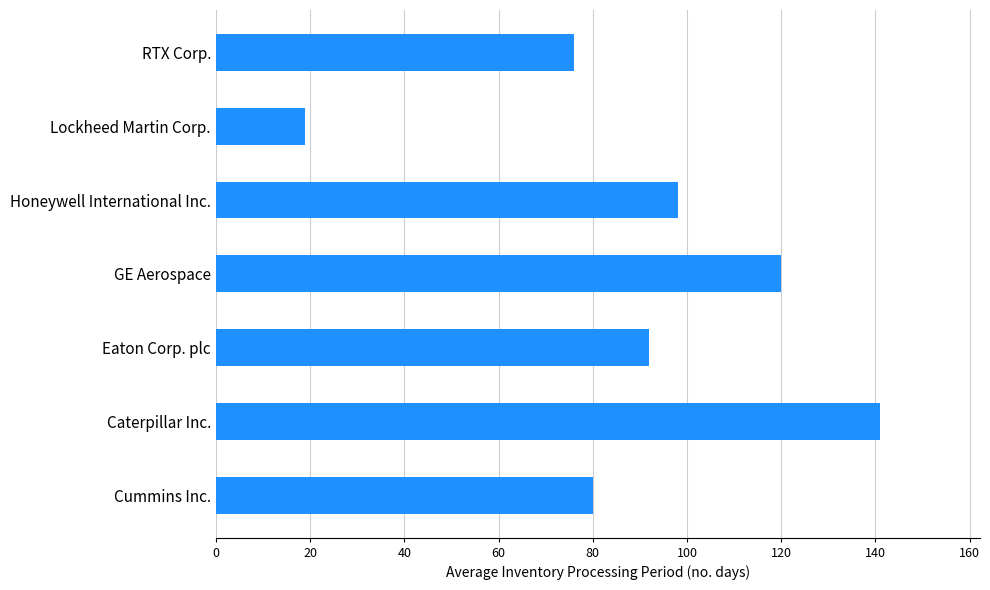

The value at Honeywell International Inc. is 98. True or false?

True